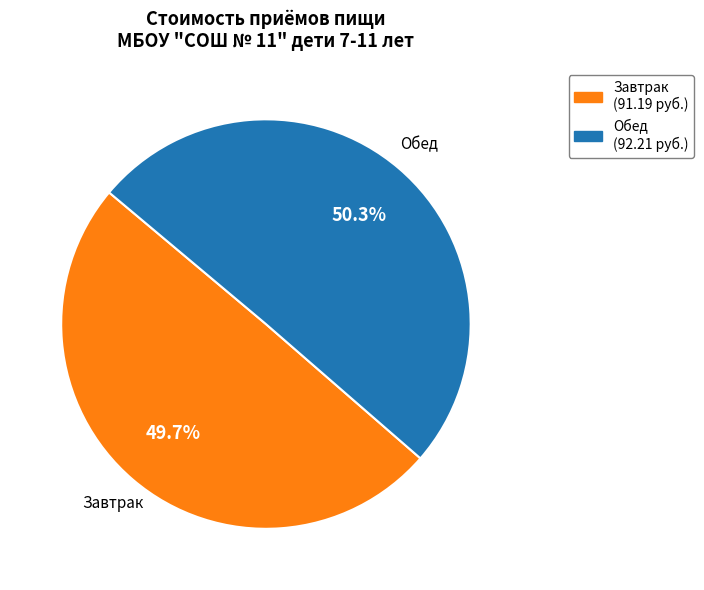

Which category has the smallest portion of the pie?

Завтрак